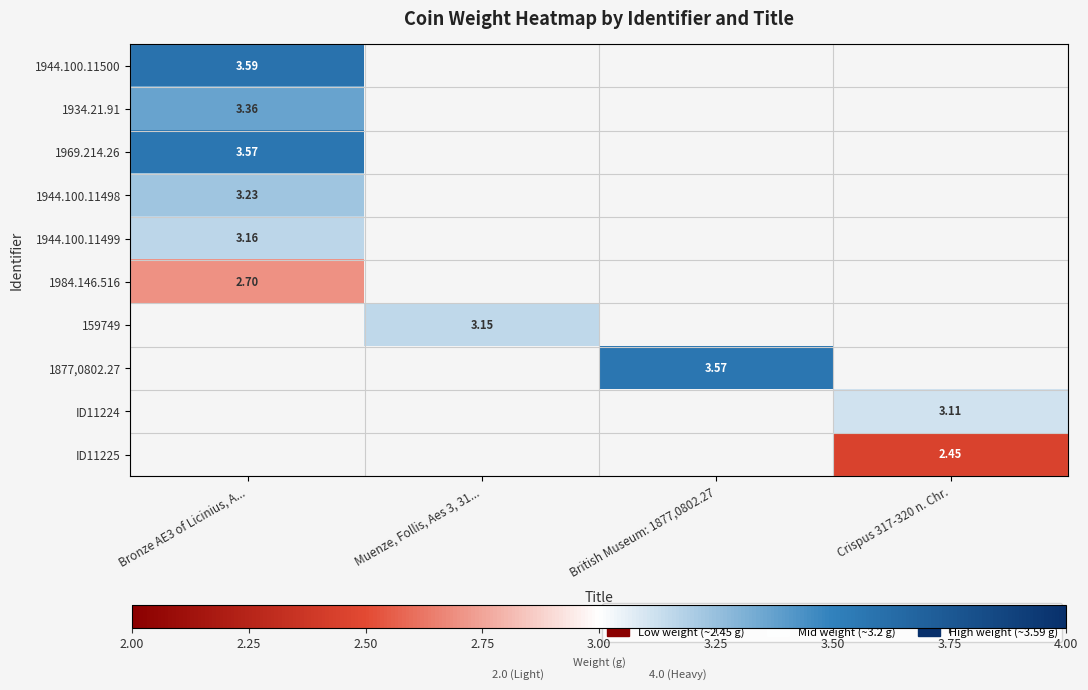

Which category has the highest value in the 1934.21.91 series?

Bronze AE3 of Licinius, A...